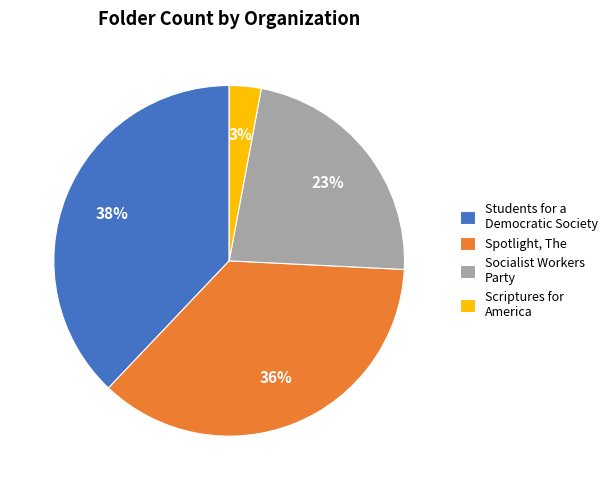

To the nearest percent, what is the average slice percentage?

25%